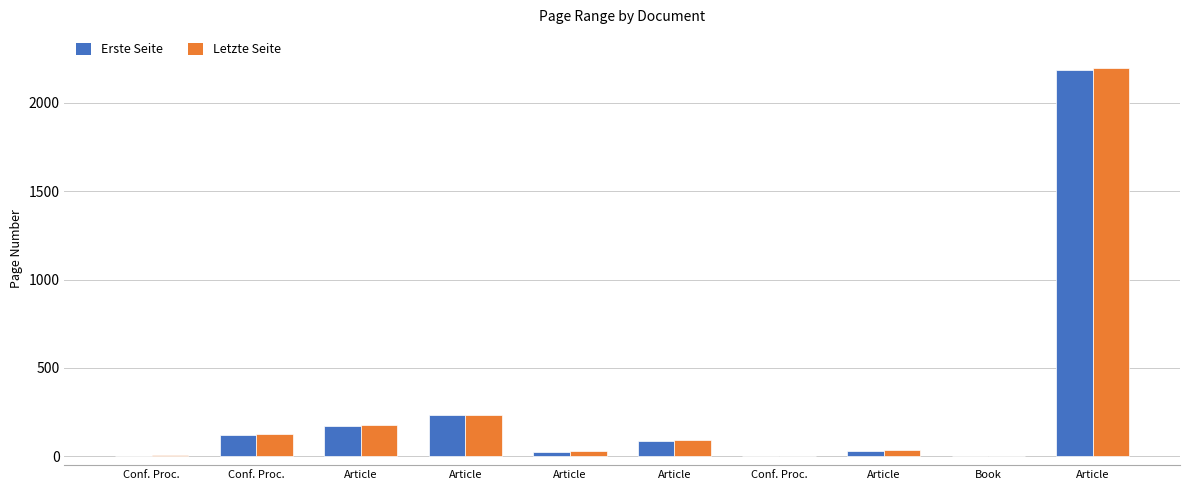

True or false: Letzte Seite has a value of 175 at Conf. Proc..

False